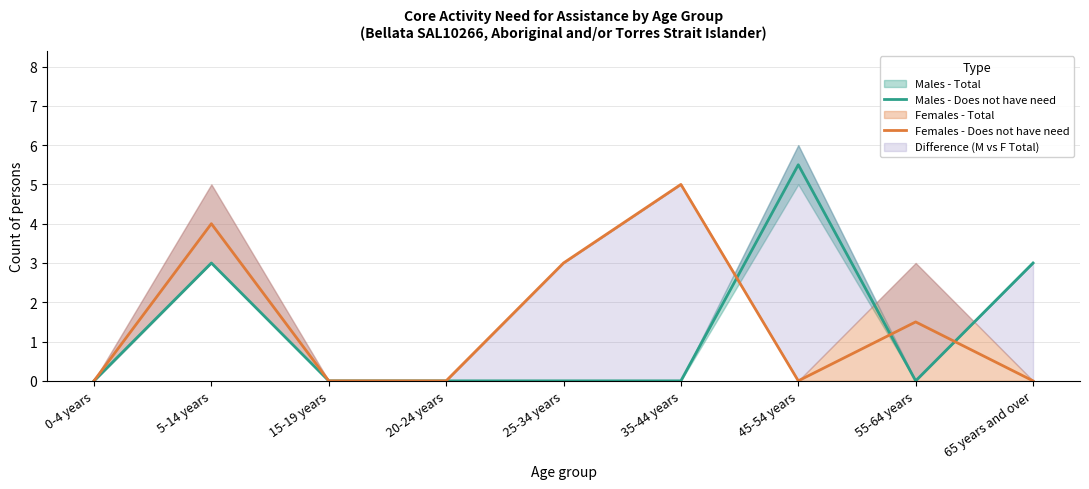

How many categories are shown in the chart?

9